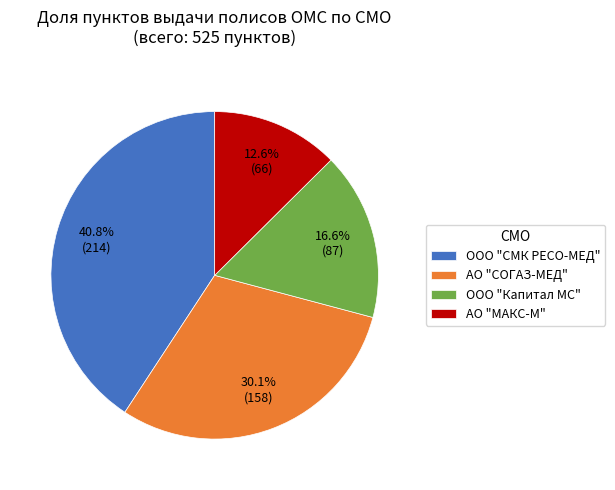

How many slices are in this pie chart?

4